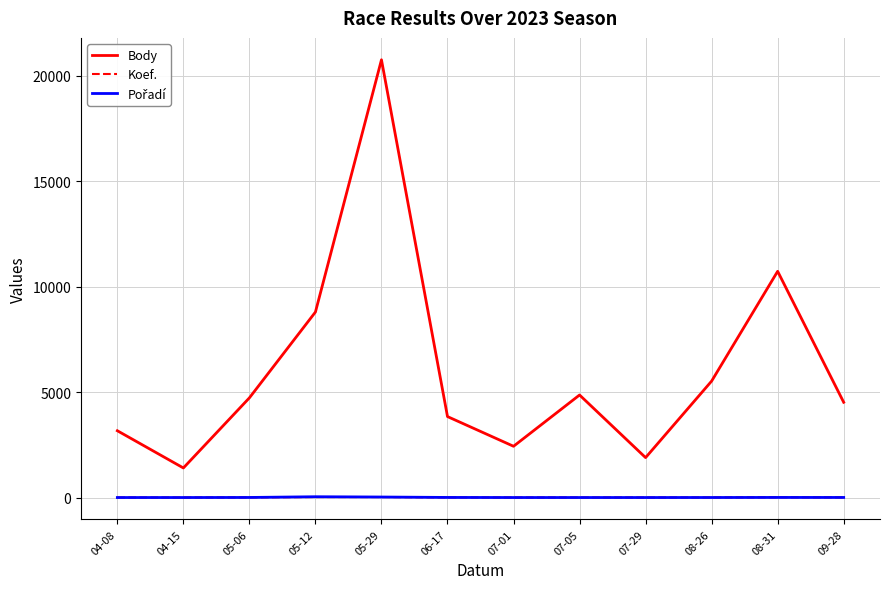

Read the Body value at 07-05.

4860